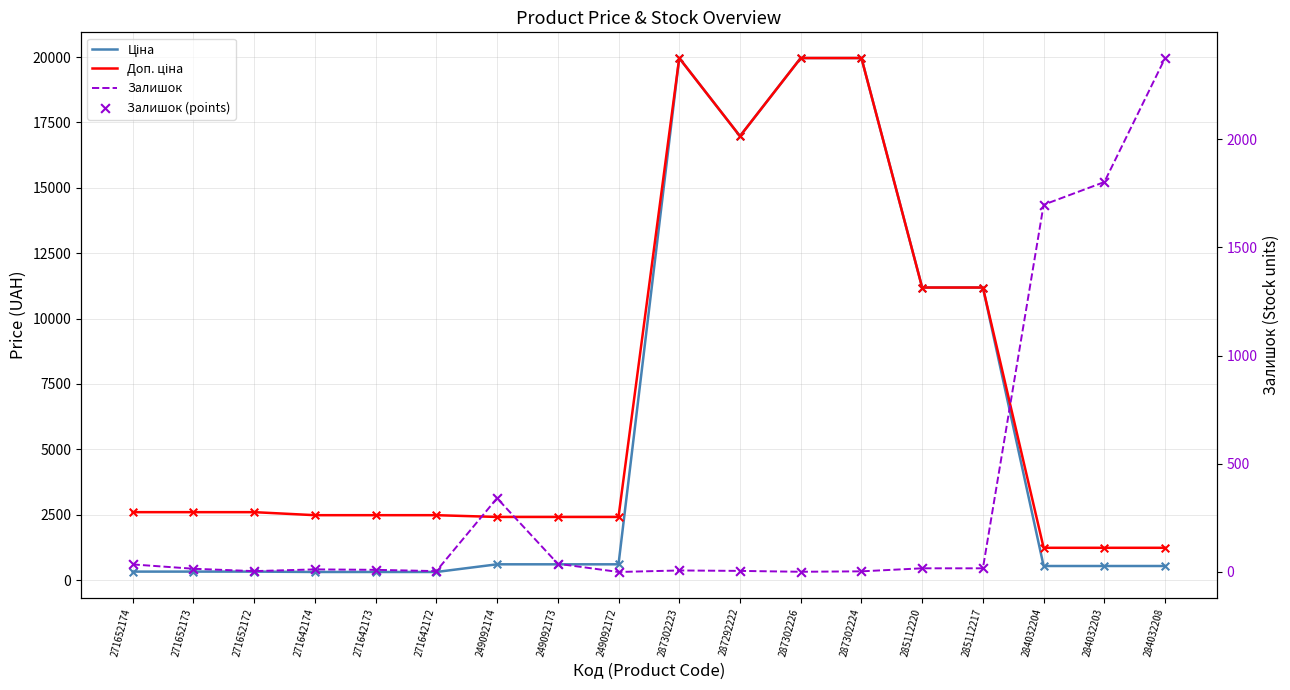

What are all the series names shown in the legend?

Ціна, Доп. ціна, Залишок, Залишок (points)